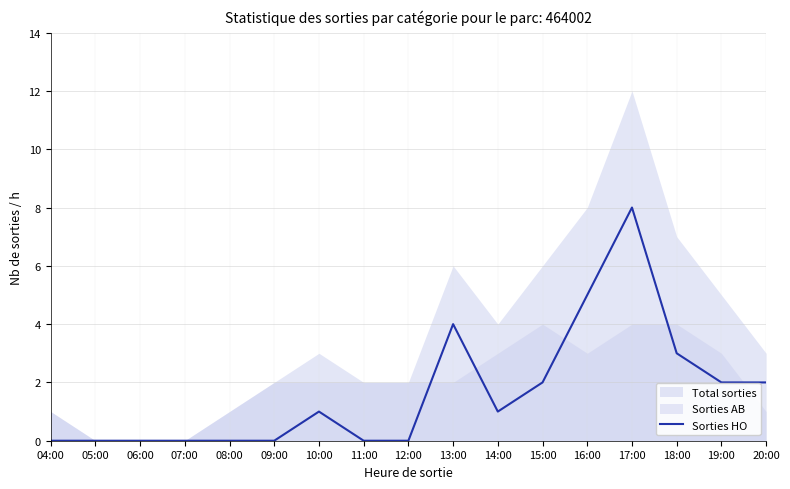

List the labels in order of value, smallest first.

04:00, 05:00, 06:00, 07:00, 08:00, 09:00, 11:00, 12:00, 10:00, 14:00, 15:00, 19:00, 20:00, 18:00, 13:00, 16:00, 17:00